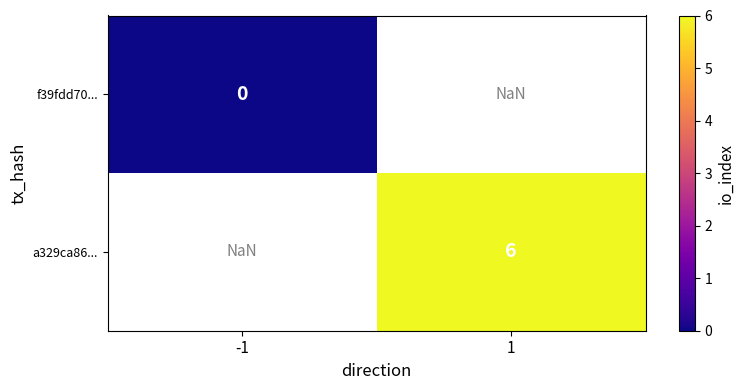

The a329ca86... series shows 1.3 at 1. True or false?

False